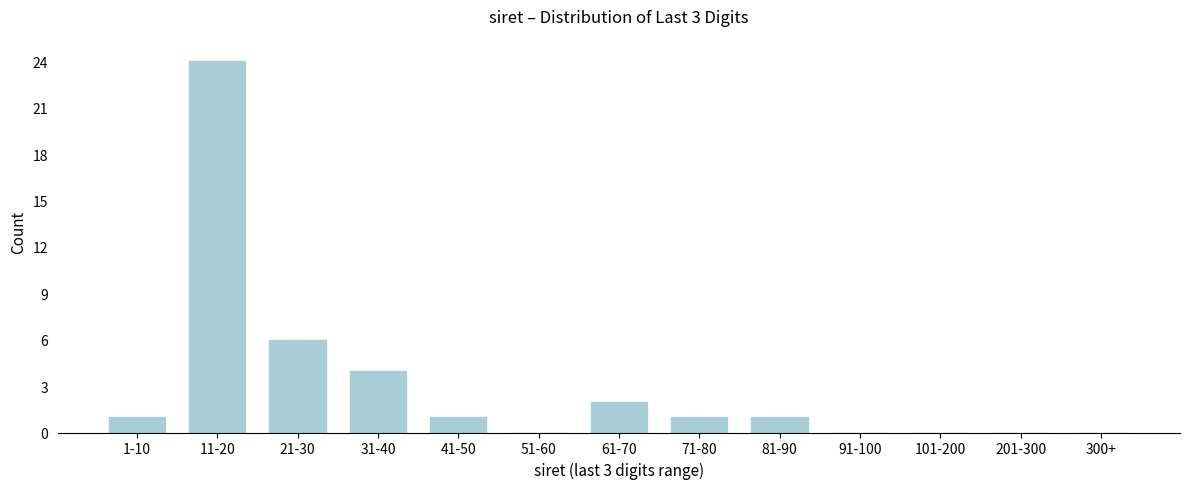

Reading right to left, extract all data points from this chart.

300+=0	201-300=0	101-200=0	91-100=0	81-90=1	71-80=1	61-70=2	51-60=0	41-50=1	31-40=4	21-30=6	11-20=24	1-10=1